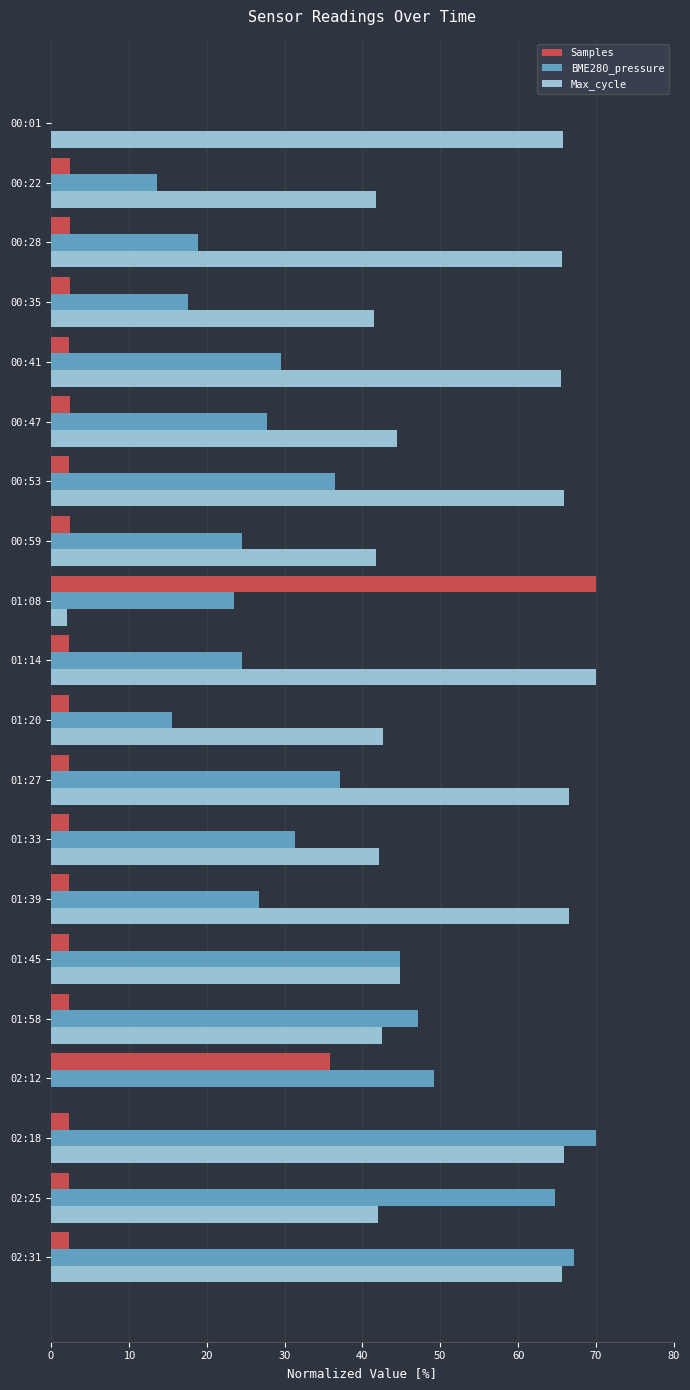

Count the number of categories in the chart.

20